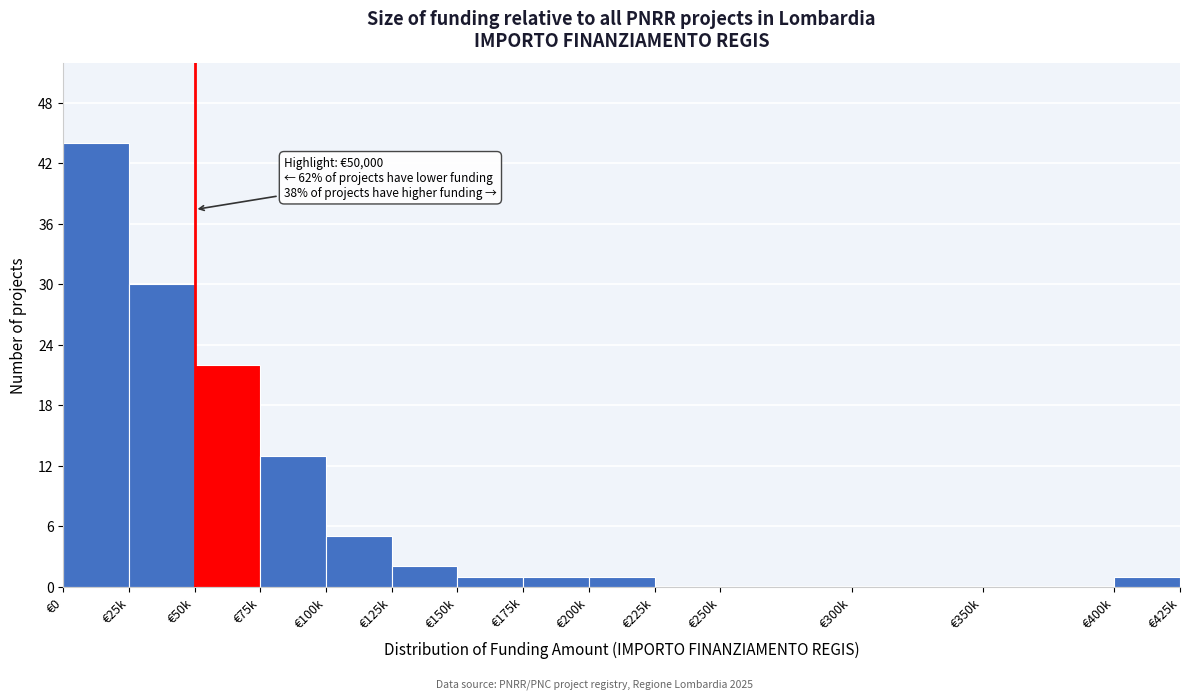

Reading right to left, list all the values displayed in this chart.

€400k=1	€350k=0	€300k=0	€250k=0	€225k=0	€200k=1	€175k=1	€150k=1	€125k=2	€100k=5	€75k=13	€50k=22	€25k=30	€0=44